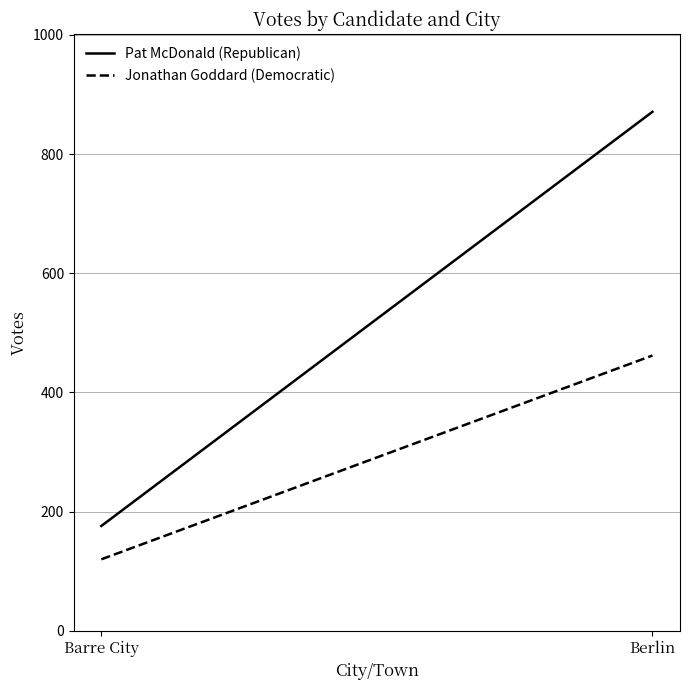

Rank the series by their average value, from lowest to highest.

Jonathan Goddard (Democratic), Pat McDonald (Republican)